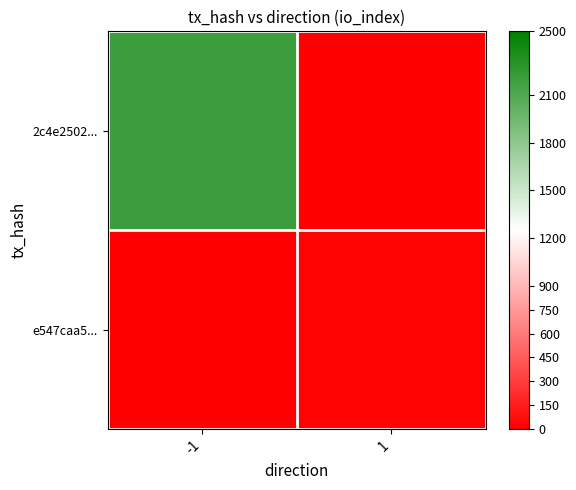

At which category is the sum across all series the highest?

-1